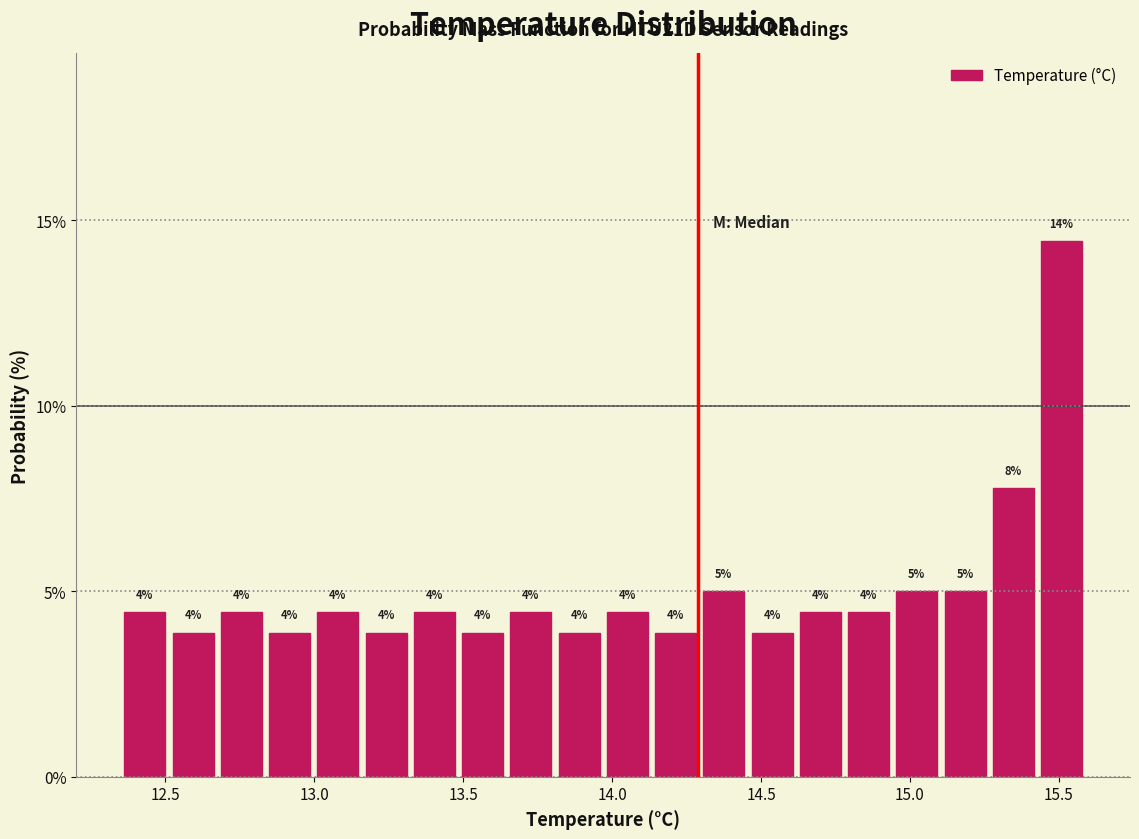

Around what value on the x-axis is the tallest bar? Give the approximate position of its centre, as read against the axis.

15.50